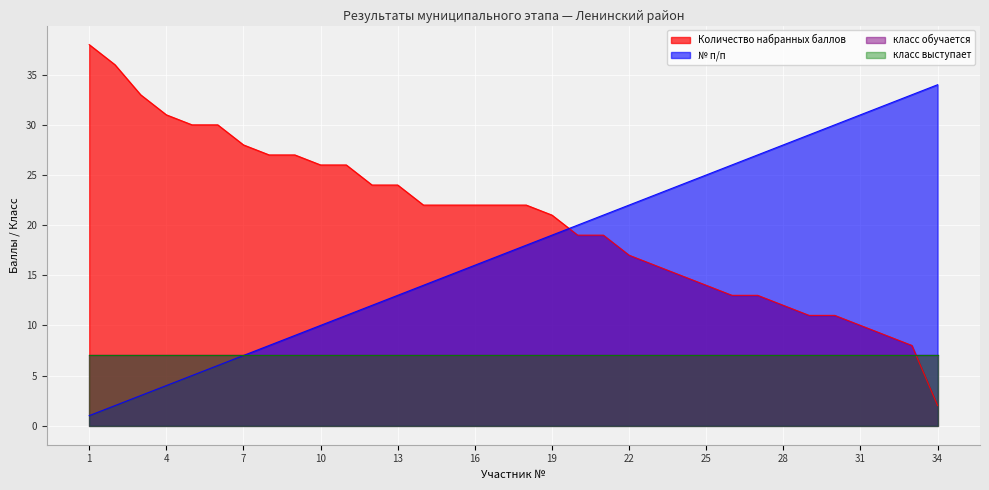

What is the difference between the maximum and minimum values in the № п/п series?

33